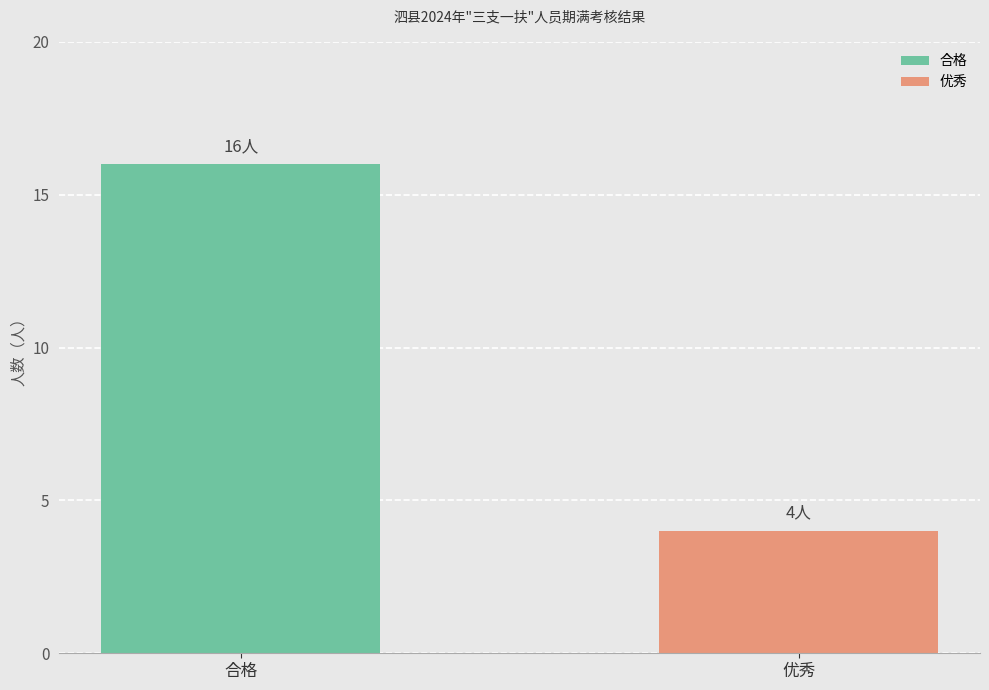

Are the bars horizontal?

No